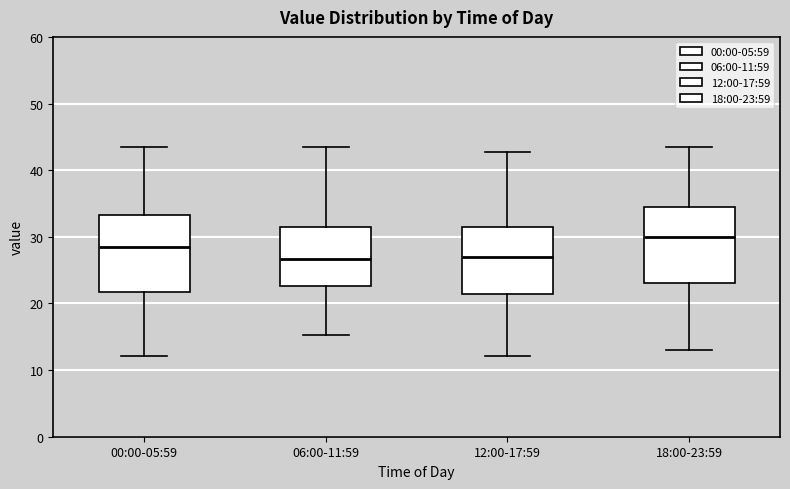

Reading left to right, read every box against the y-axis: the position of its median line, the range the box covers, and the ends of its whiskers. The values are not printed on the chart, so give them approximately, as read against the axis.

00:00-05:59: median 28, box 22 to 33, whiskers 12 to 43
06:00-11:59: median 27, box 23 to 32, whiskers 15 to 43
12:00-17:59: median 27, box 21 to 32, whiskers 12 to 43
18:00-23:59: median 30, box 23 to 34, whiskers 13 to 43